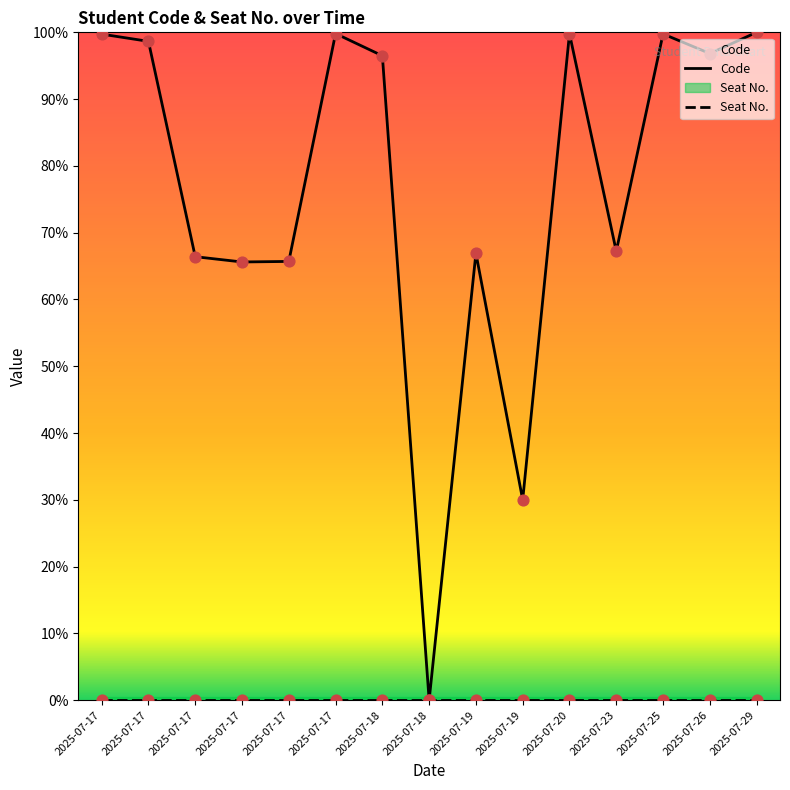

Which series has the largest Y range (max minus min)?

Code